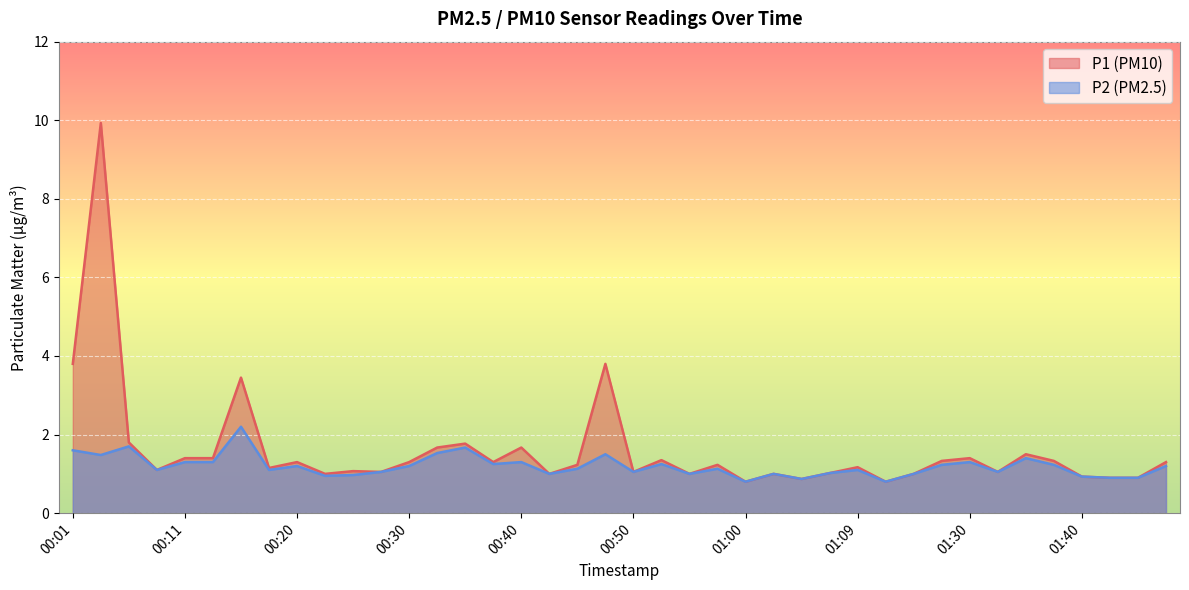

How many distinct data groups are displayed?

2